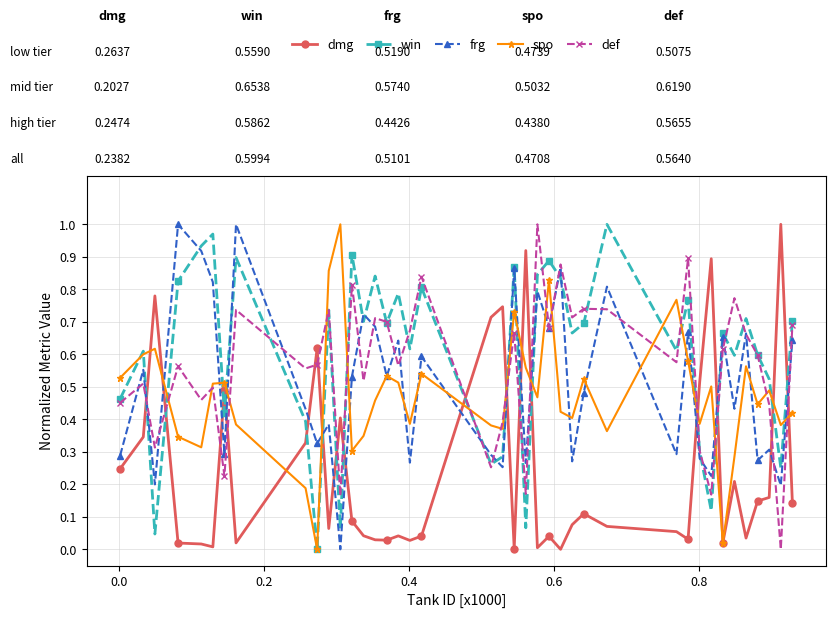

True or false: def and dmg cross at least once.

True